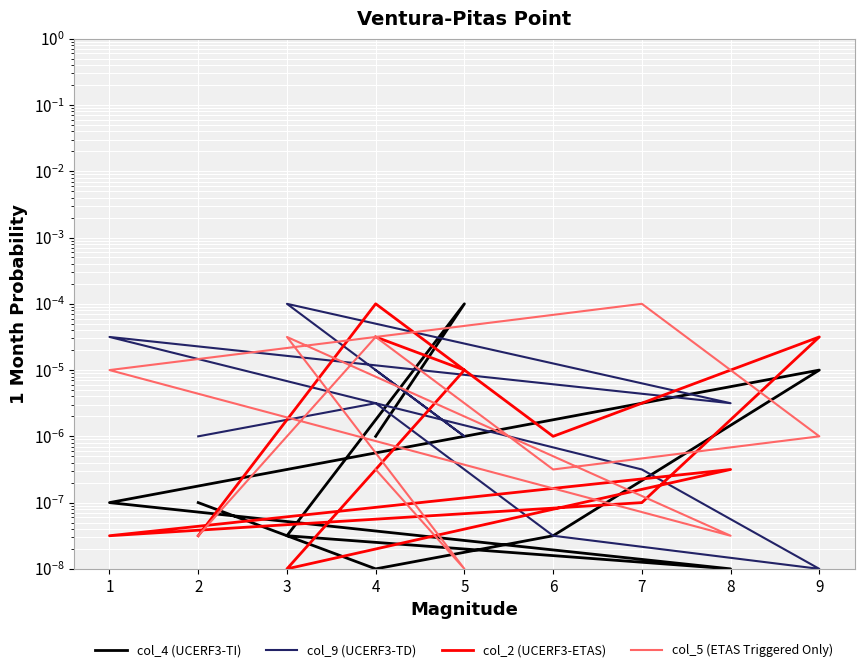

How many times do col_2 (UCERF3-ETAS) and col_9 (UCERF3-TD) cross each other?

3